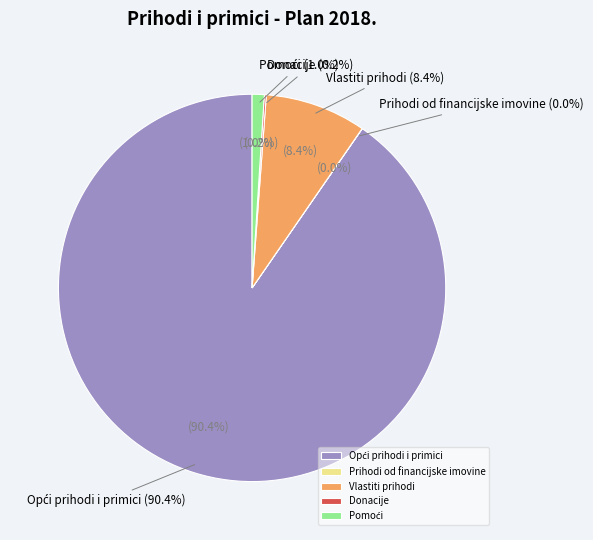

Combined, do Opći prihodi i primici and Donacije account for over 50%?

Yes